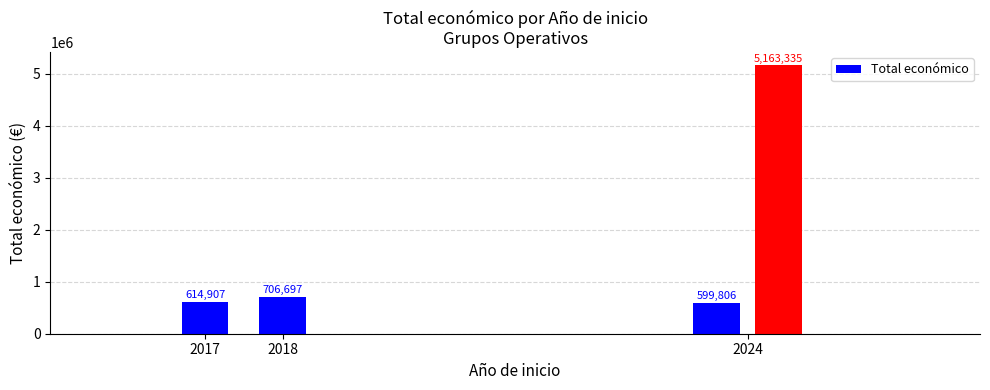

How many values are below 706697?

2